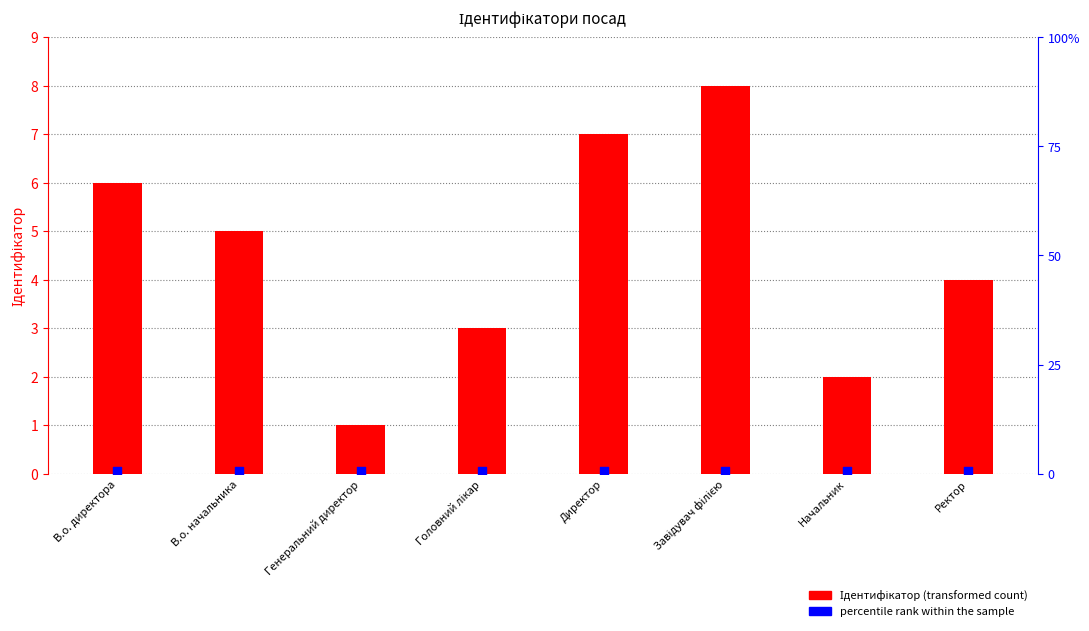

What is the change in value from В.о. директора to Директор?

+1